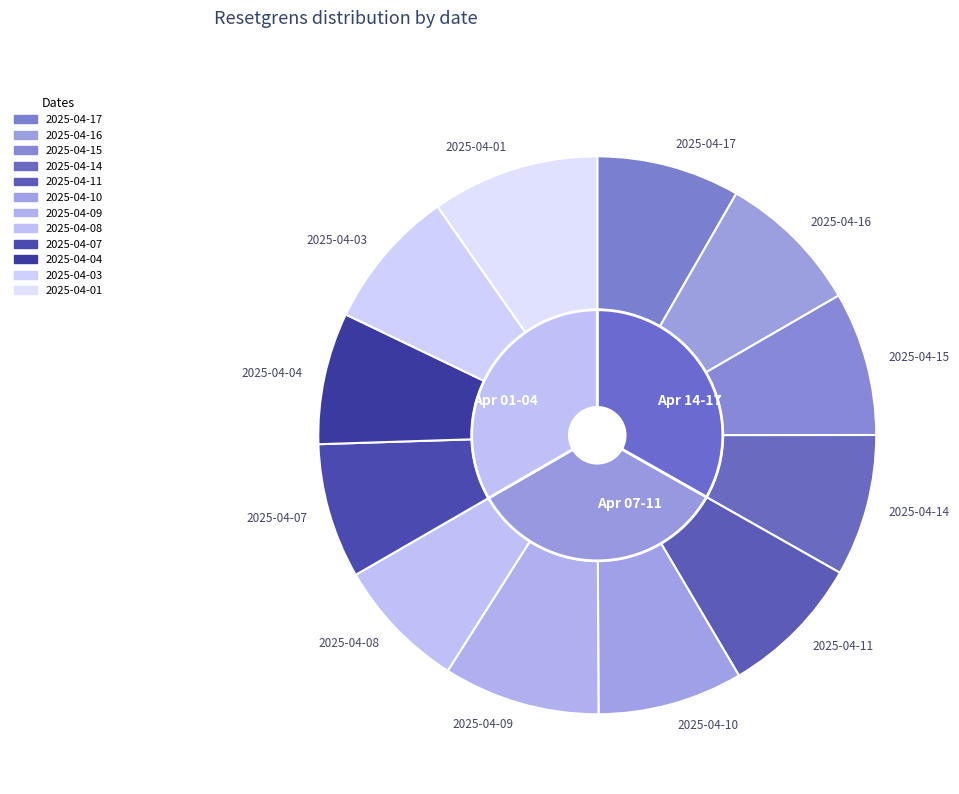

Does 2025-04-01 represent more than half of the total?

No